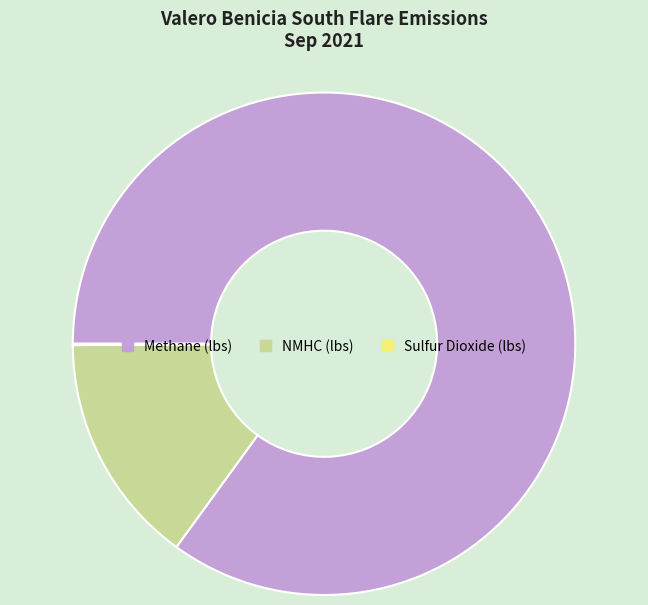

Does any single category account for the majority?

Yes